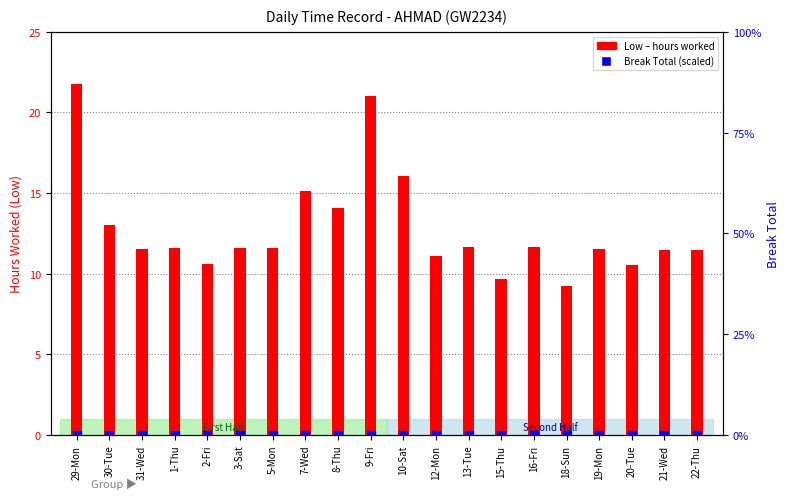

Which series has the largest Y range (max minus min)?

Low (hours worked)